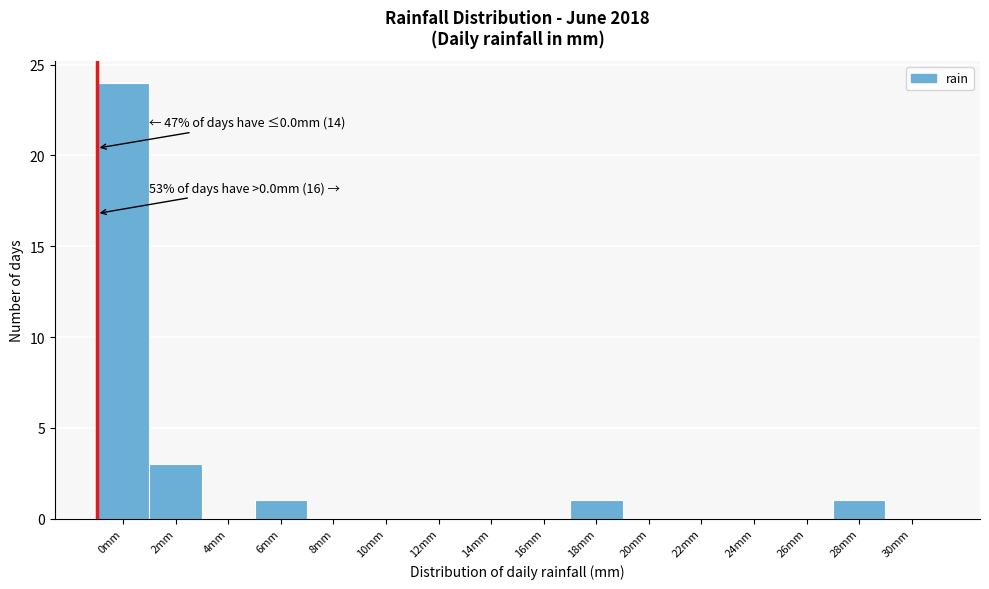

Reading left to right, extract all data points from this chart.

0mm=24	2mm=3	4mm=0	6mm=1	8mm=0	10mm=0	12mm=0	14mm=0	16mm=0	18mm=1	20mm=0	22mm=0	24mm=0	26mm=0	28mm=1	30mm=0